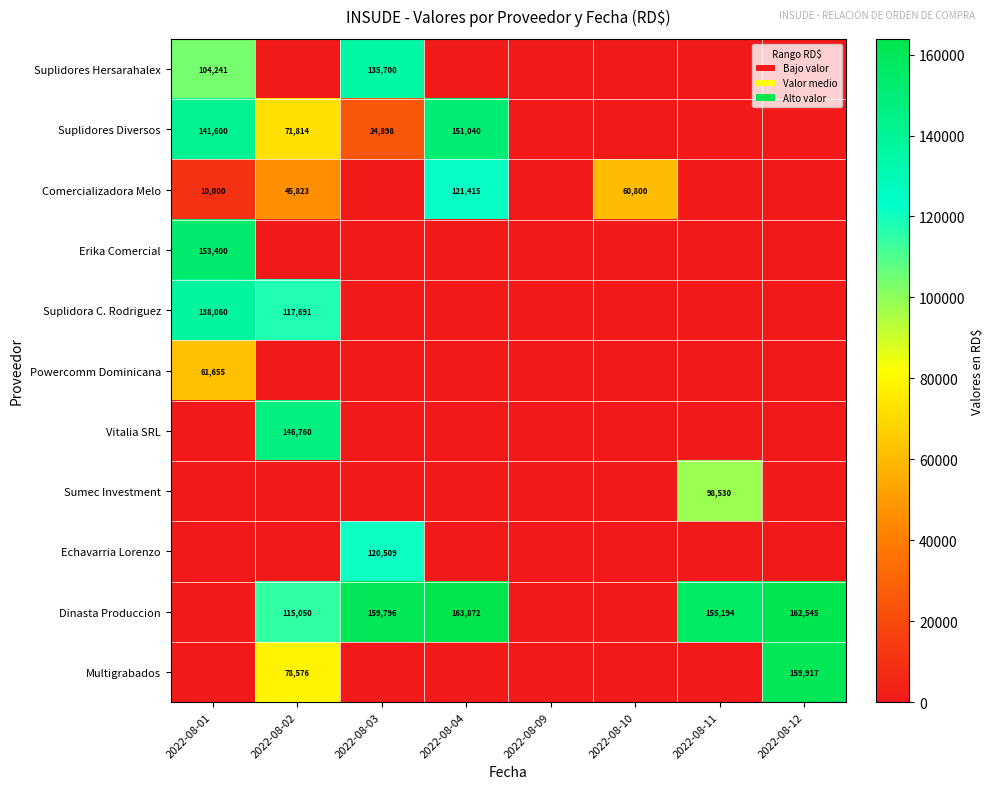

Which label corresponds to the largest value in the chart?

2022-08-04